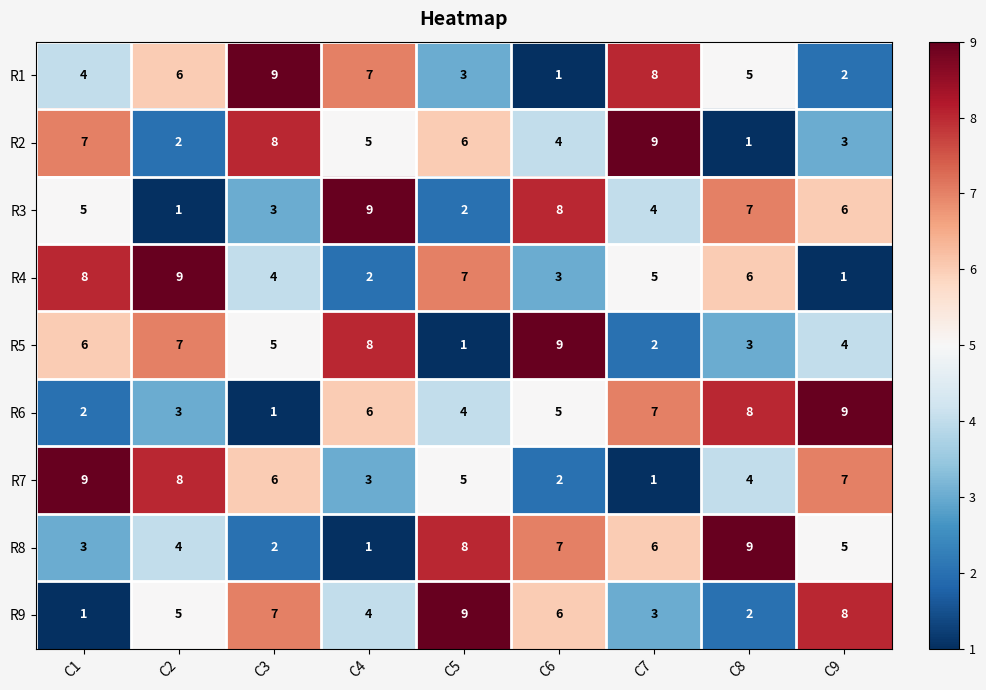

The value of R8 at C6 is 11. True or false?

False